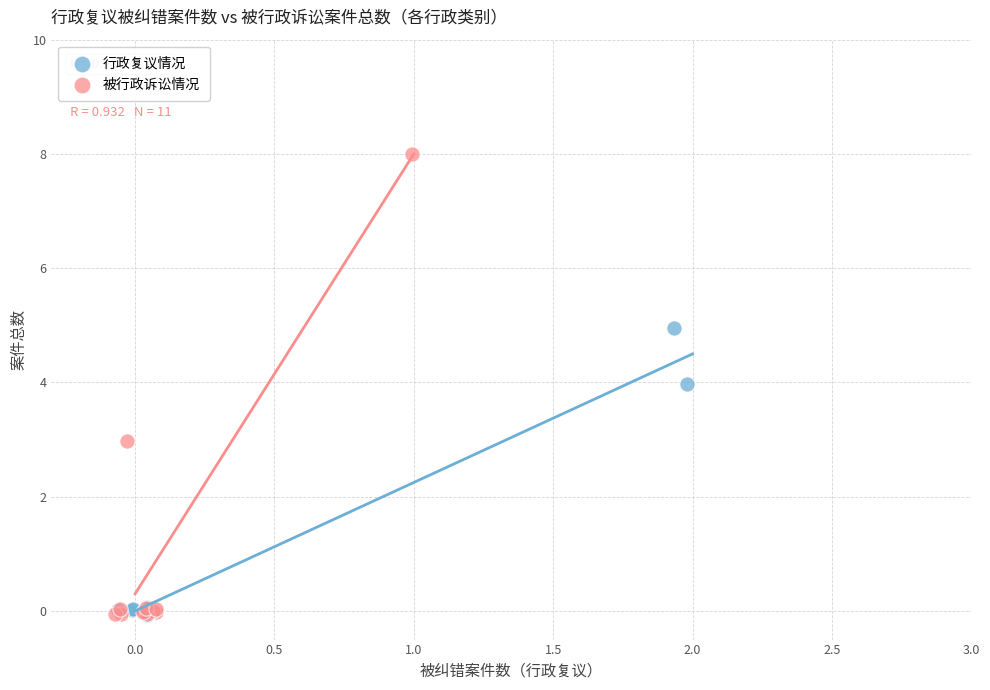

Which series has the largest Y range (max minus min)?

被行政诉讼情况